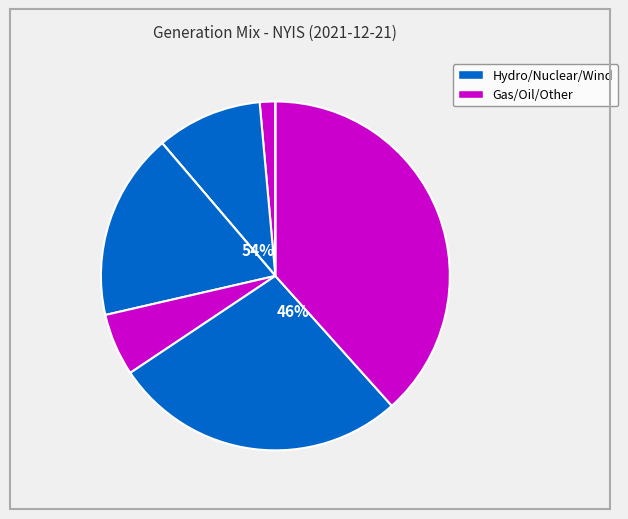

Is the sum of SUN and OTH greater than half?

No